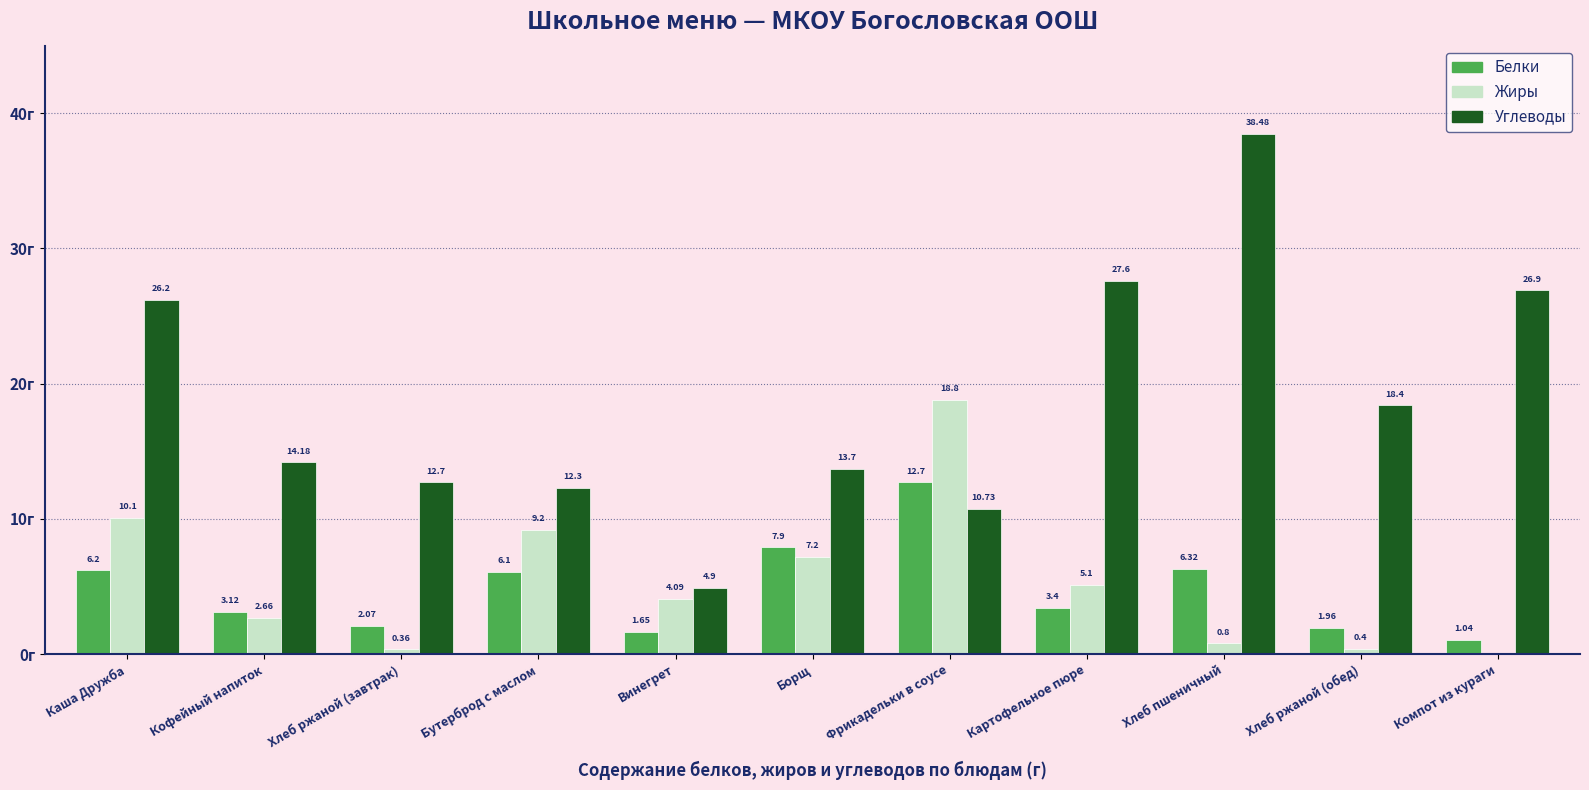

Is the value of Углеводы at Хлеб ржаной (обед) greater than the value of Жиры at Фрикадельки в соусе?

No